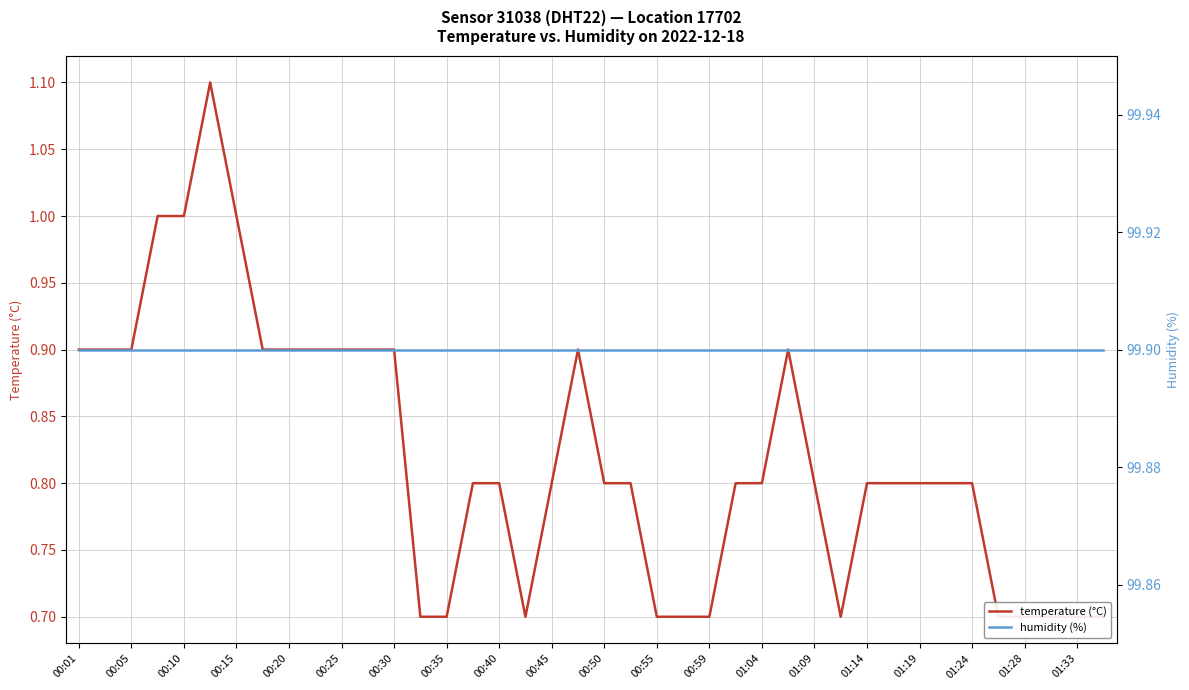

What is the sum of all humidity (%) values?

3996.0